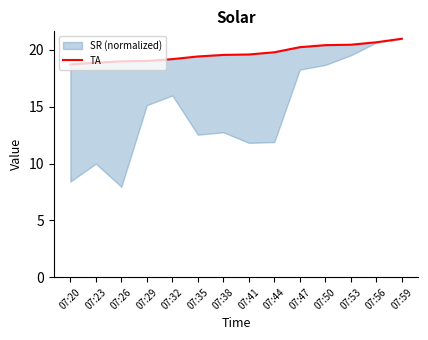

Between 07:56 and 07:20, which is larger?

07:56